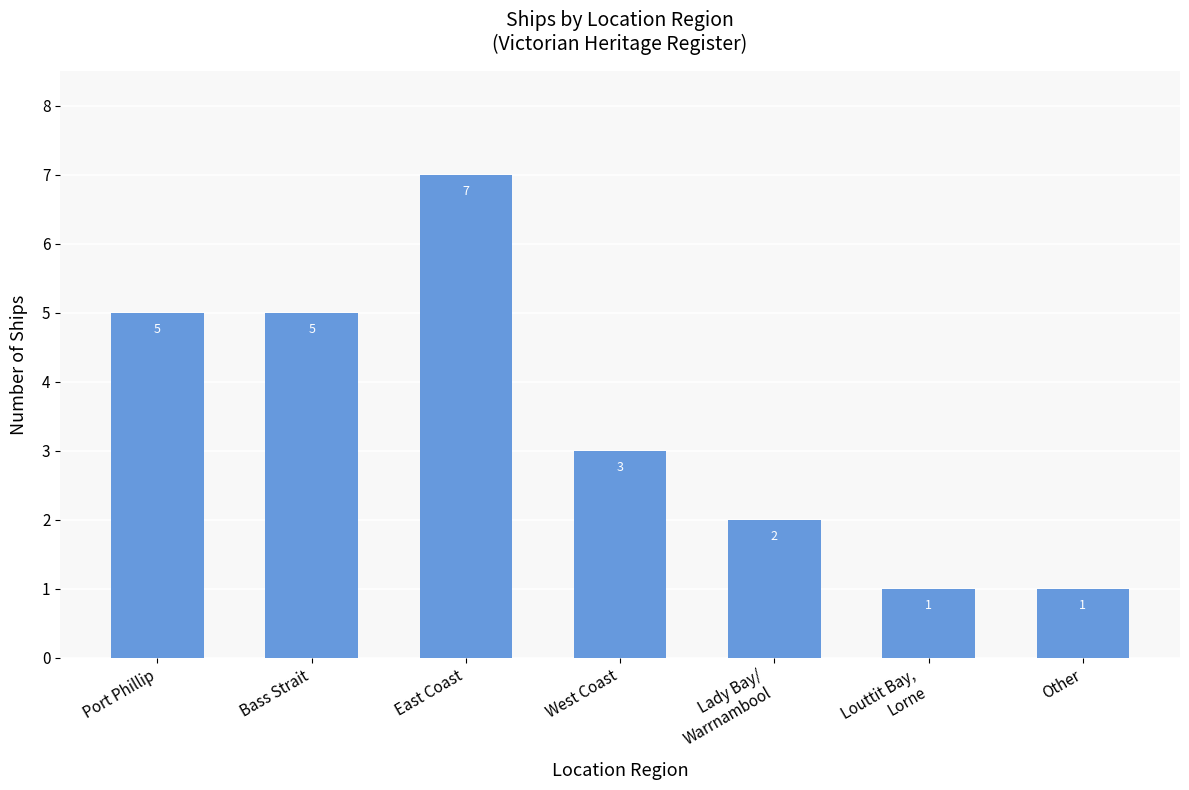

What position from the right is Louttit Bay,
Lorne?

2